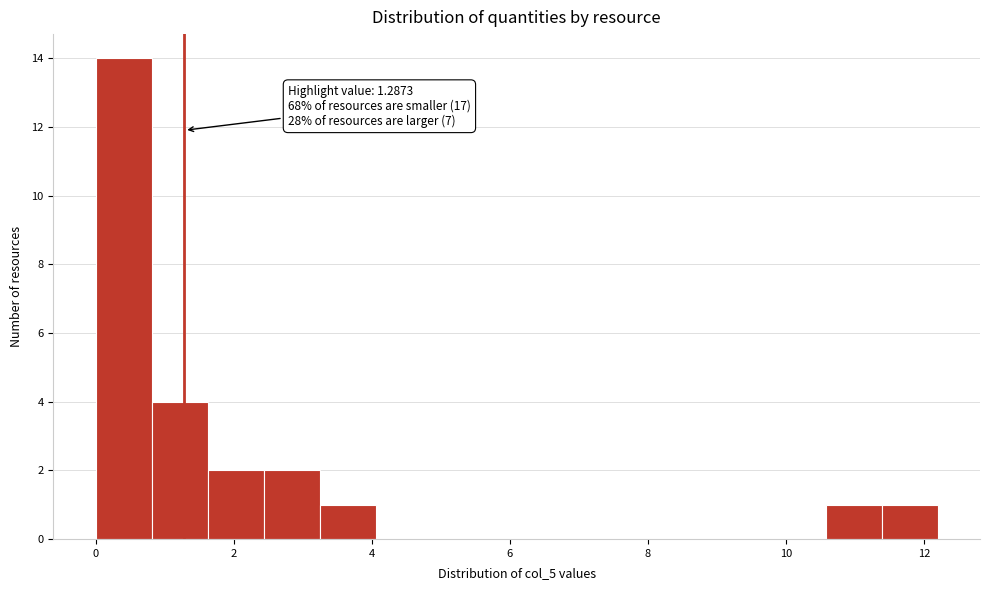

Over which range of the x-axis is the bar tallest?

0.0 to 0.8